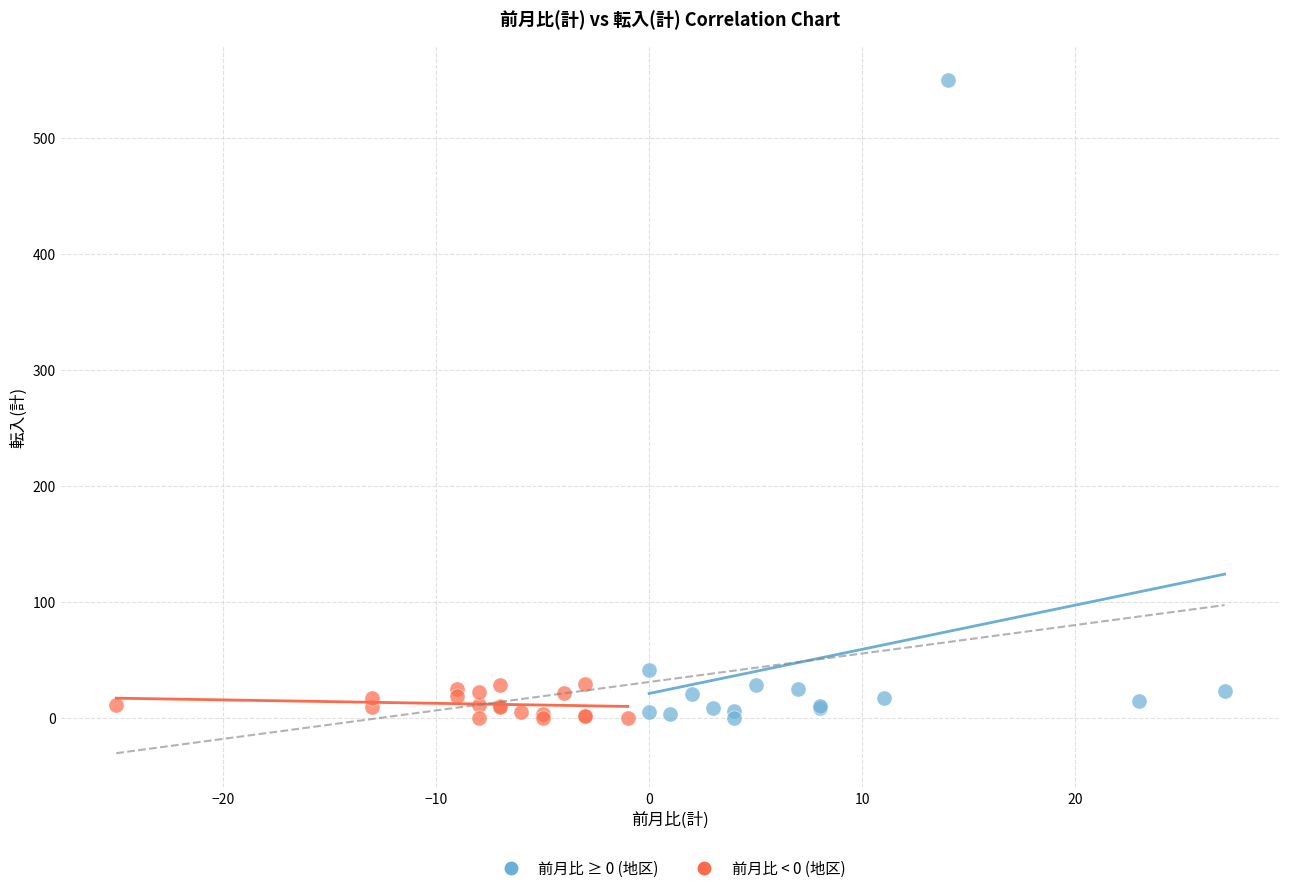

Which series reaches the maximum Y coordinate?

前月比 ≥ 0 (地区)